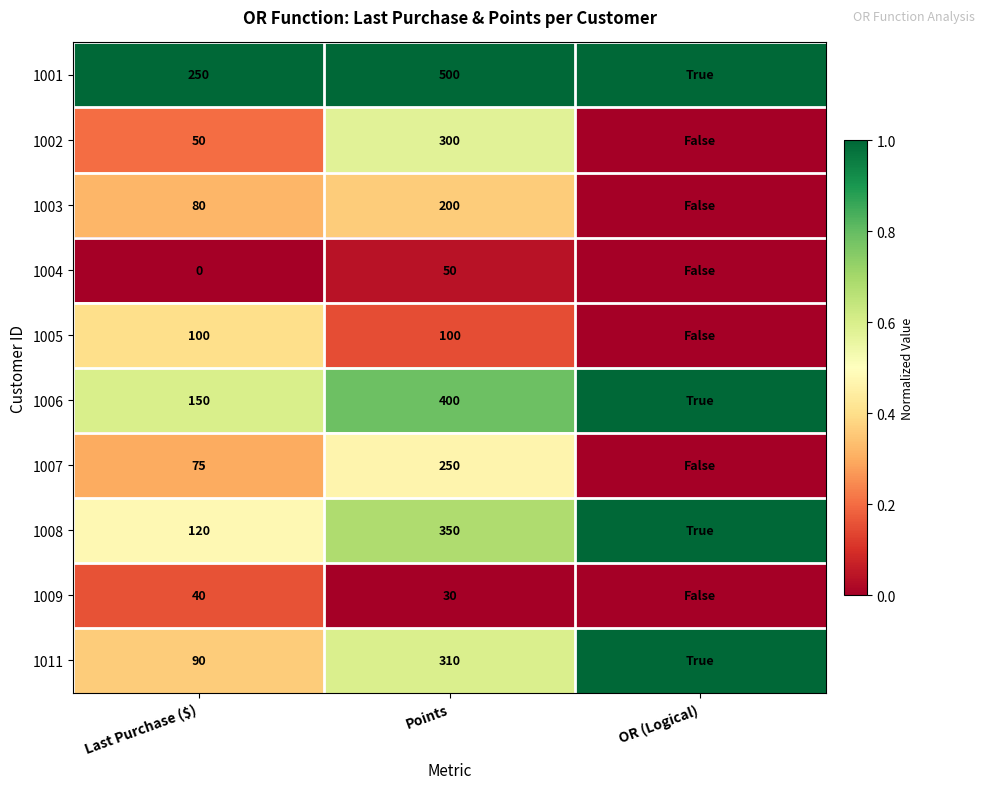

The 1007 series shows 250 at Points. True or false?

True